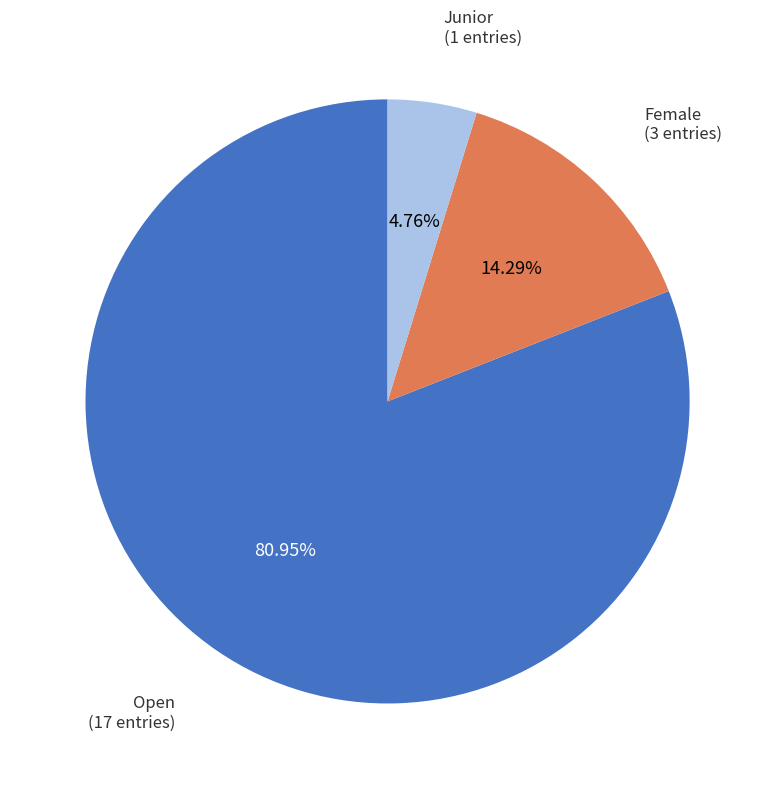

The Junior slice represents 5% of the pie. True or false?

True